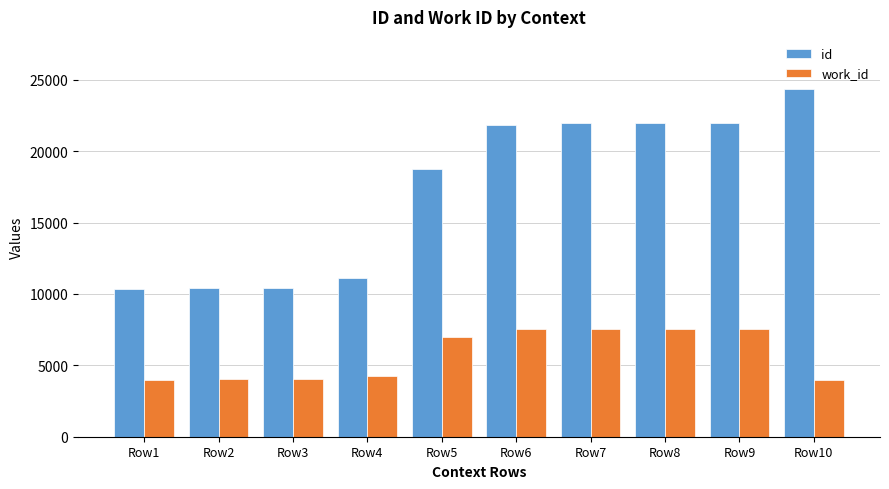

How many bars are there in total?

20